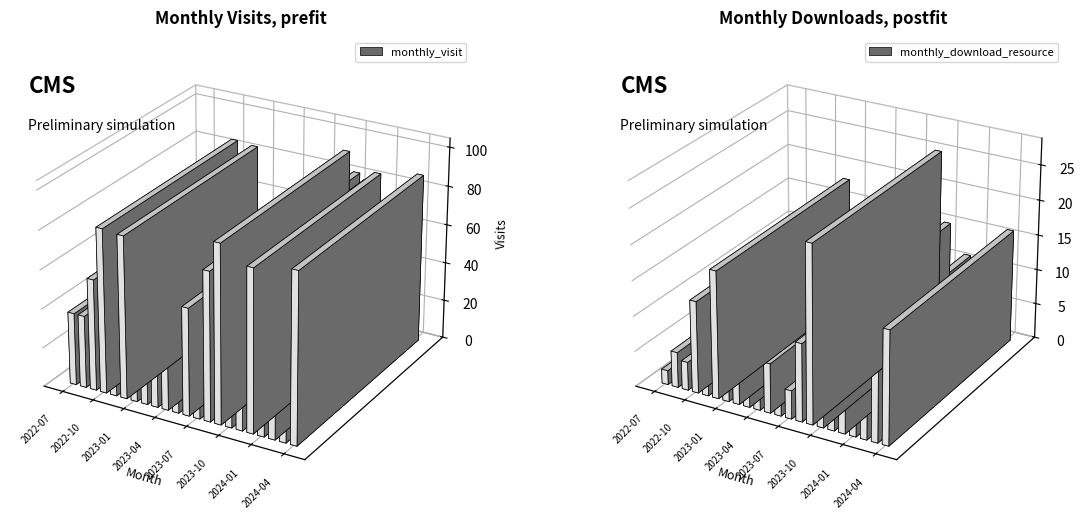

What is the value of the monthly_visit bar at the 9th from the left?

46